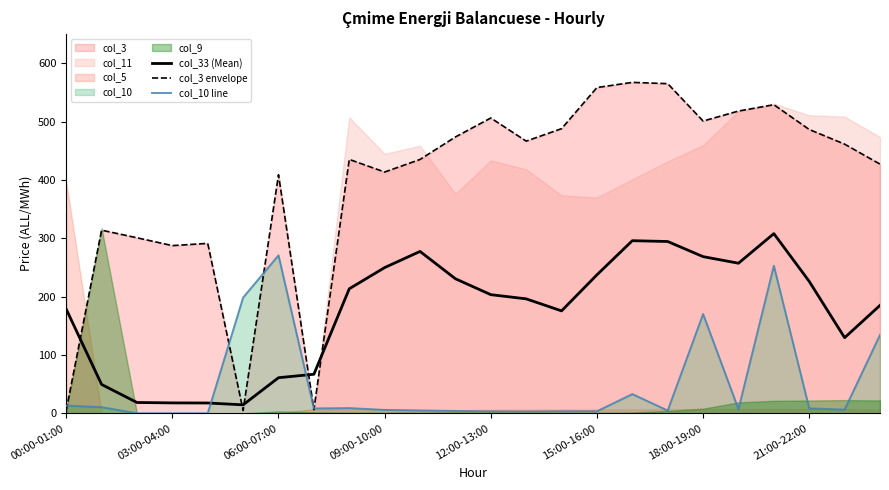

What is the value of the col_3 envelope point at the 8th from the left?

6.2